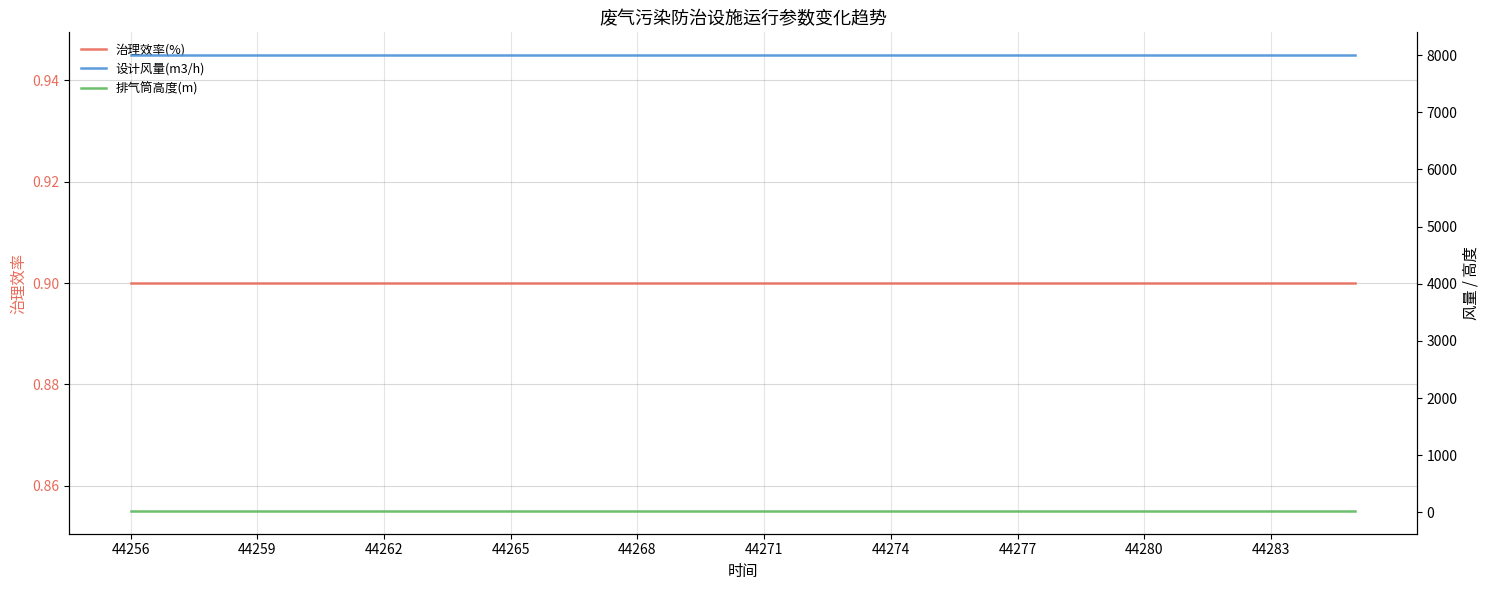

True or false: 治理效率(%) and 设计风量(m3/h) intersect in this chart.

False